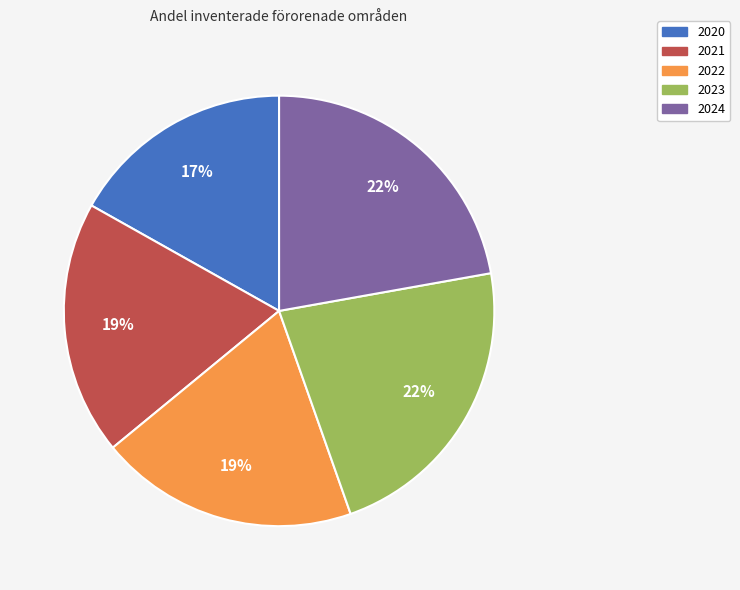

Which category has the smallest portion of the pie?

2020